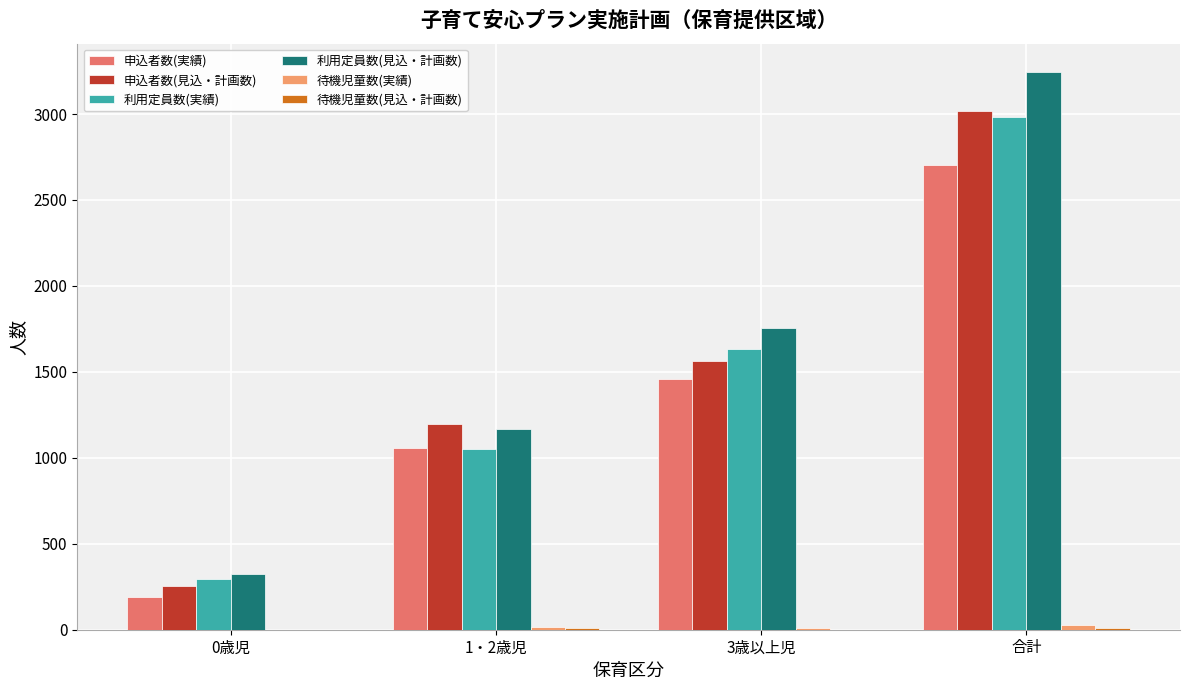

Which series changed the most between 0歳児 and 1・2歳児?

申込者数(見込・計画数)